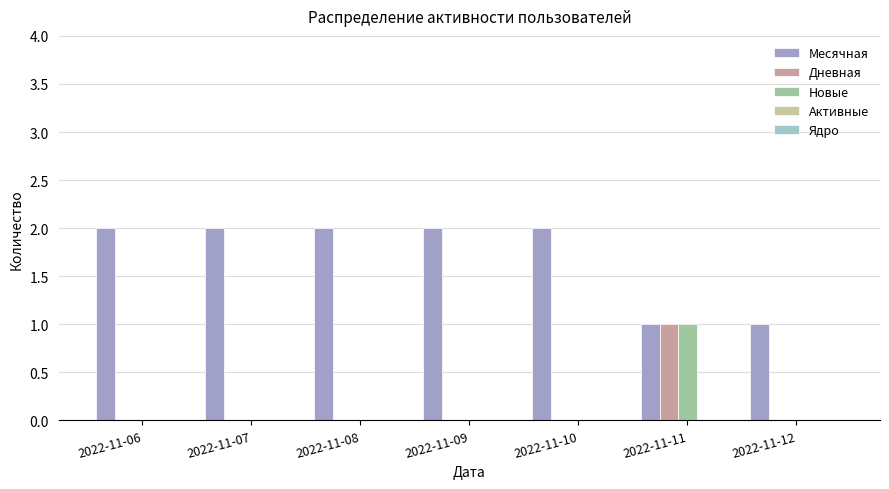

The value of Дневная at 2022-11-10 is -1. True or false?

False